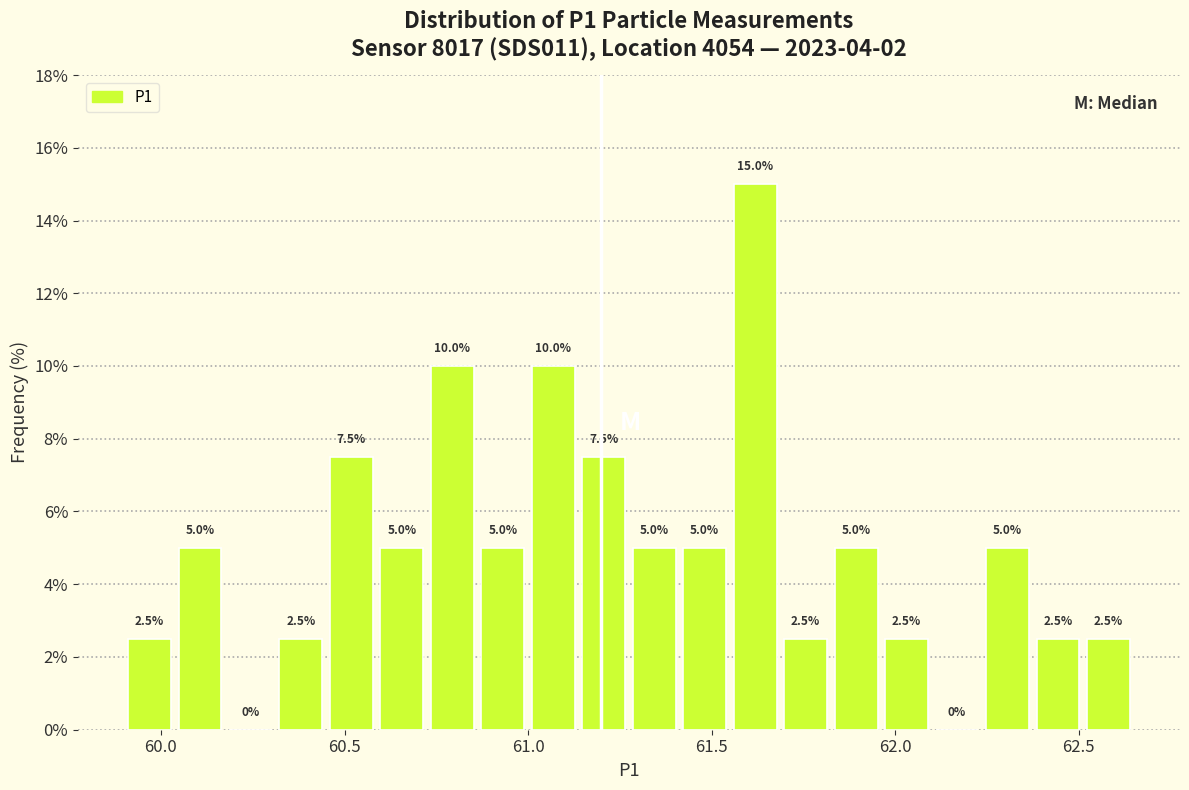

Around what value on the x-axis is the tallest bar? Give the approximate position of its centre, as read against the axis.

61.60